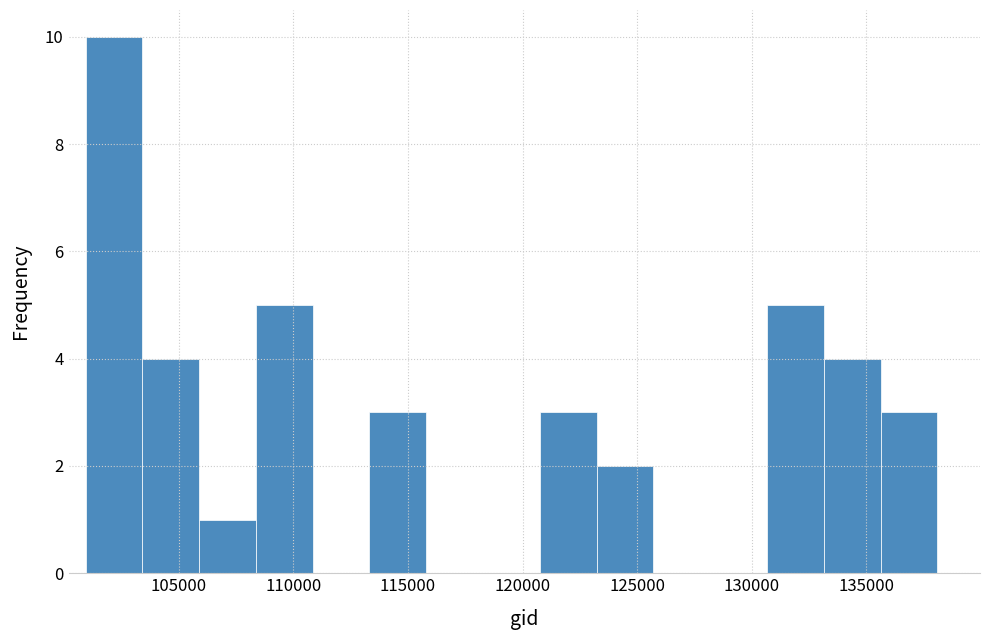

Reading left to right, transcribe this chart: for each bar, give the range it covers on the x-axis and its height. Neither the bar edges nor the heights are printed on the chart, so give them approximately, as read against the axes.

101000 to 103500: 10
103500 to 106000: 4
106000 to 108500: 1
108500 to 111000: 5
111000 to 113500: 0
113500 to 116000: 3
116000 to 118500: 0
118500 to 121000: 0
121000 to 123000: 3
123000 to 125500: 2
125500 to 128000: 0
128000 to 130500: 0
130500 to 133000: 5
133000 to 135500: 4
135500 to 138000: 3